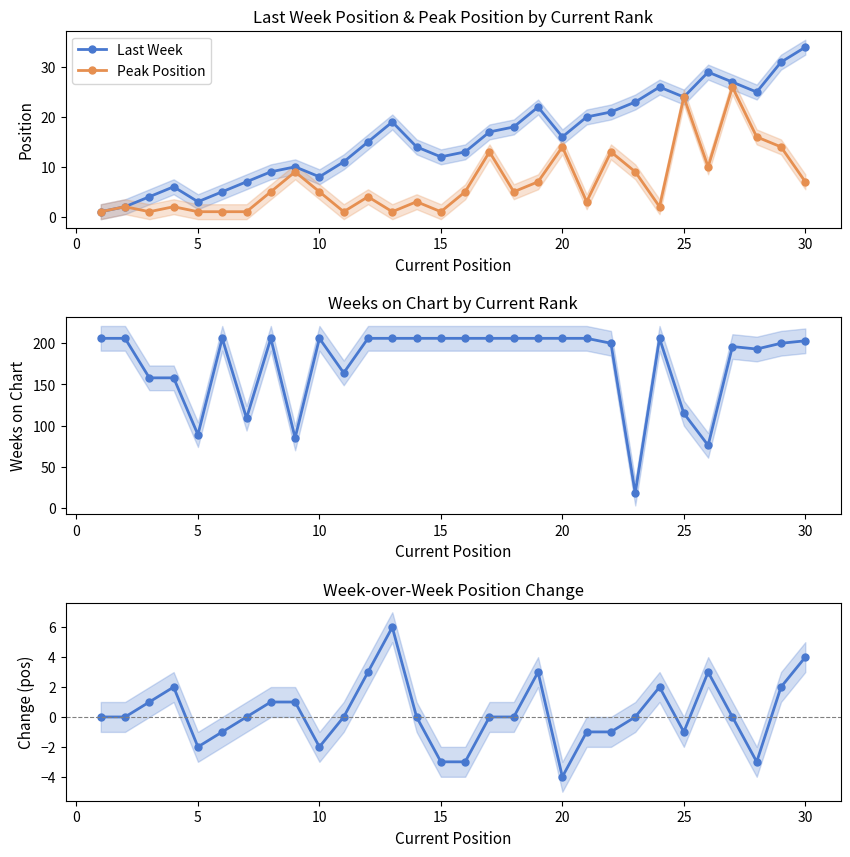

What is the minimum value for Weeks on Chart?

18